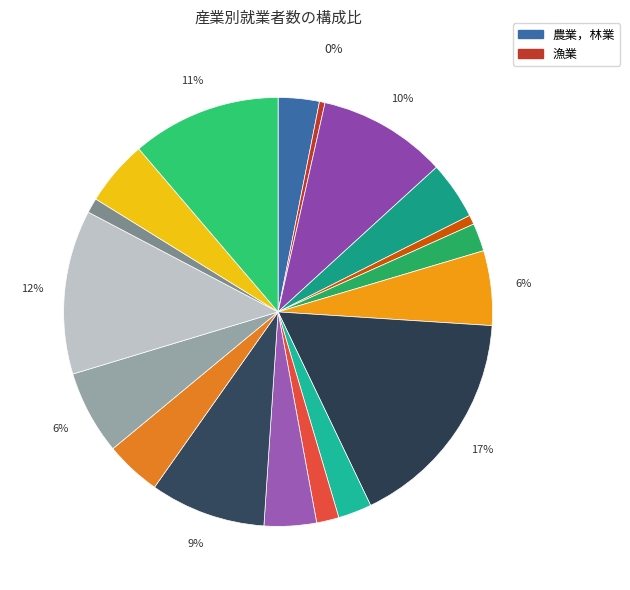

To the nearest percent, what is the average slice percentage?

5%